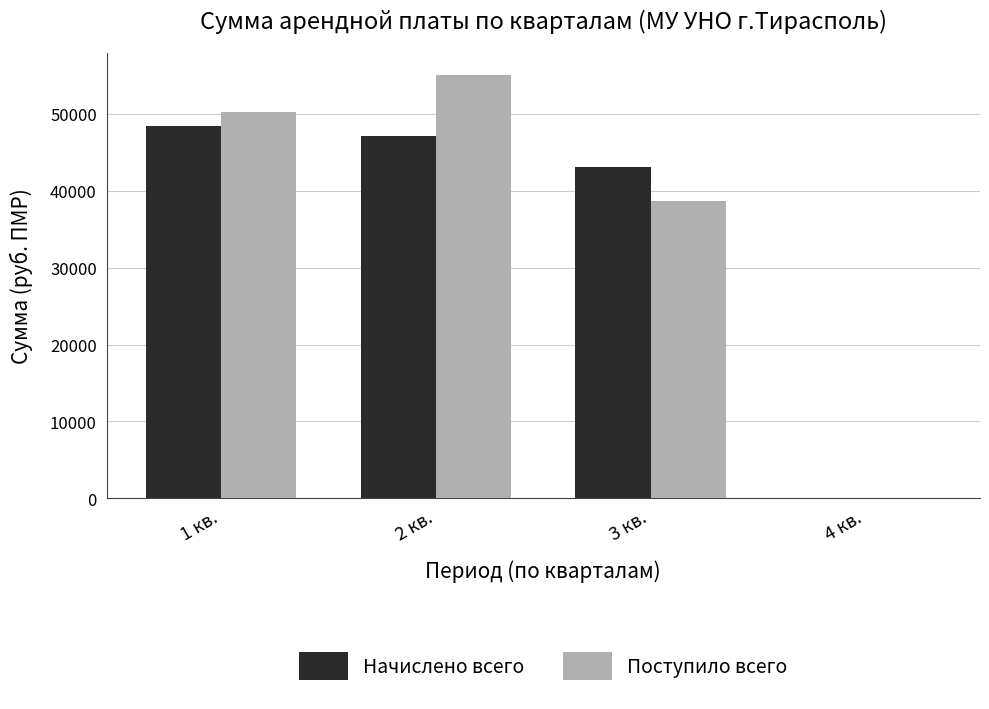

Where does the Поступило всего series first go above 50315?

1 кв.